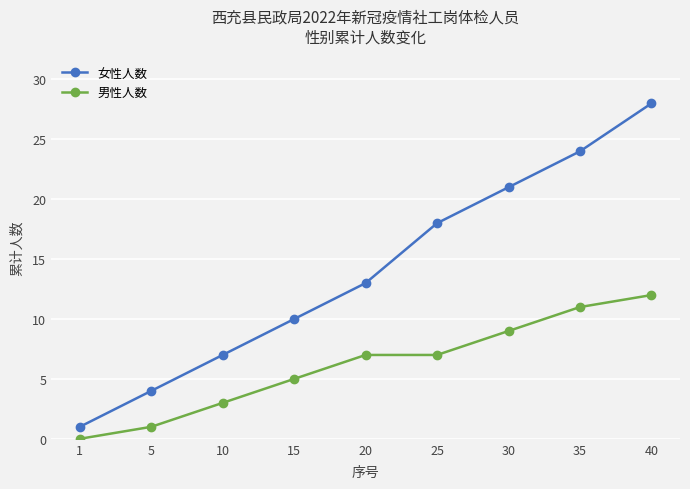

What is the value of the 女性人数 point at the 9th from the left?

28